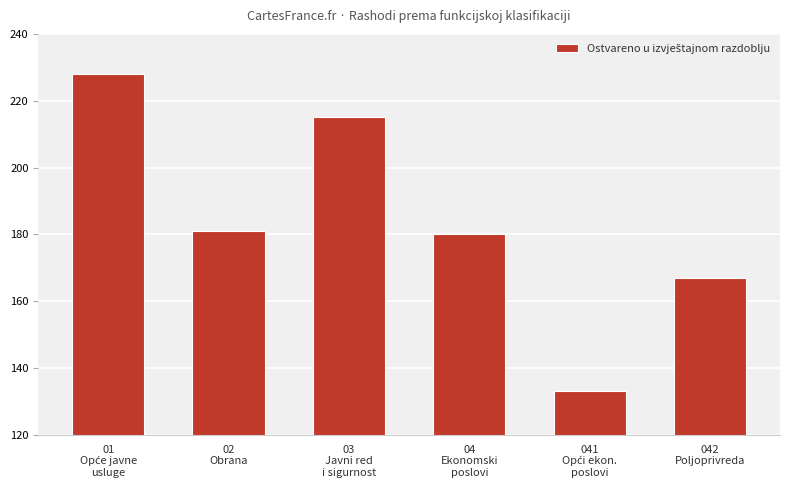

What is the value of the 5th bar from the left?

133